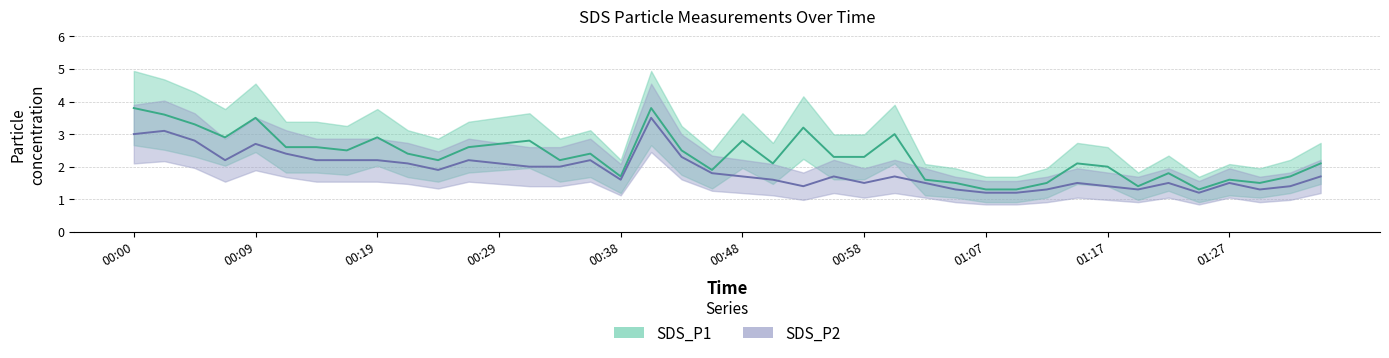

True or false: SDS_P1 has a value of 1.0 at 00:00.

False